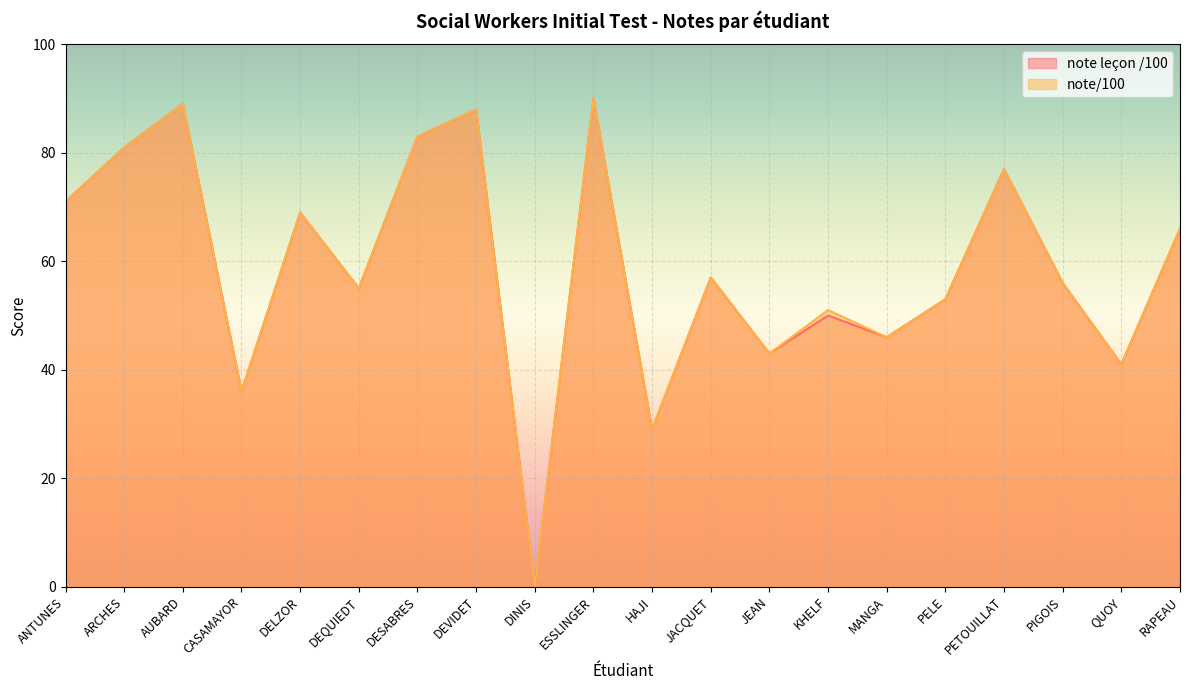

What is the maximum value shown in the chart?

90